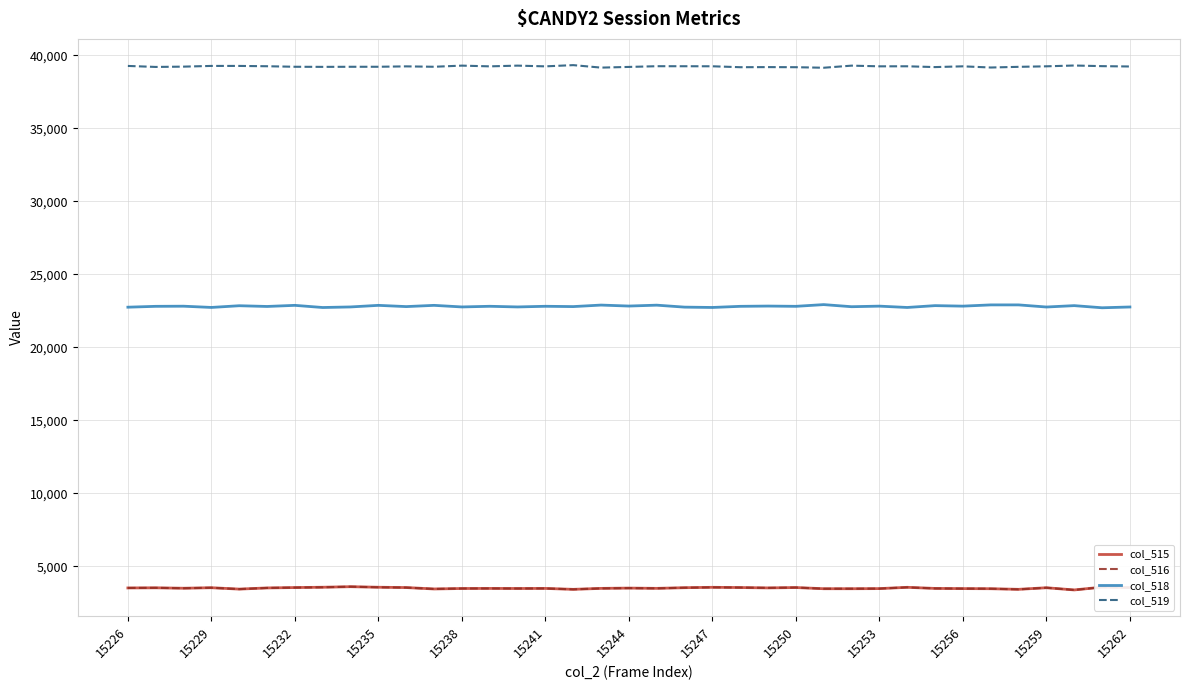

How many lines are shown in the chart?

4